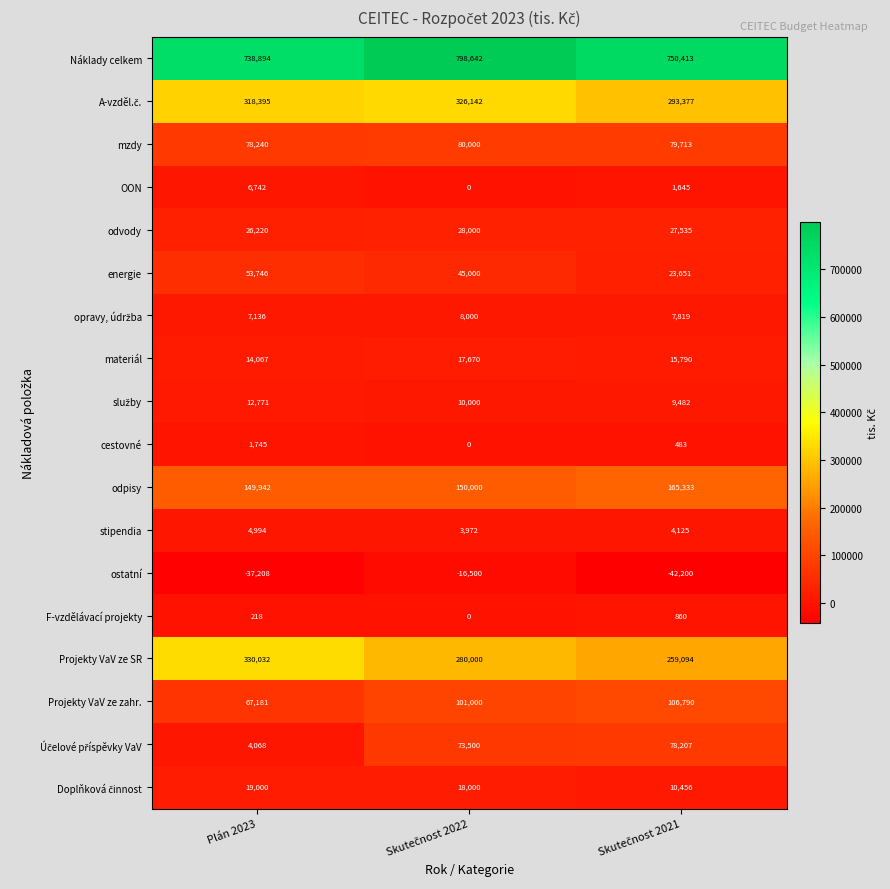

Which series has the largest total across all categories?

Náklady celkem